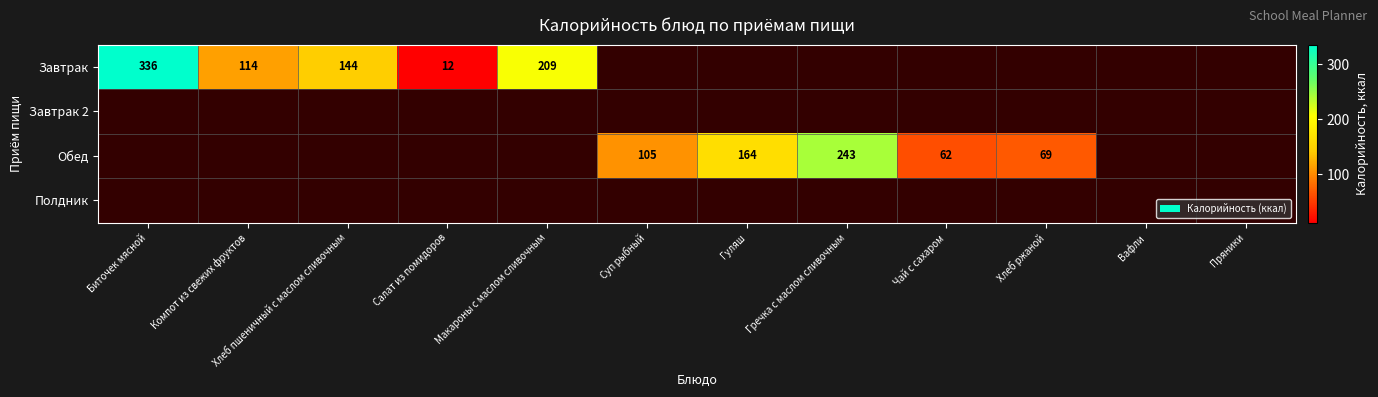

True or false: Обед has a value of 62 at Чай с сахаром.

True